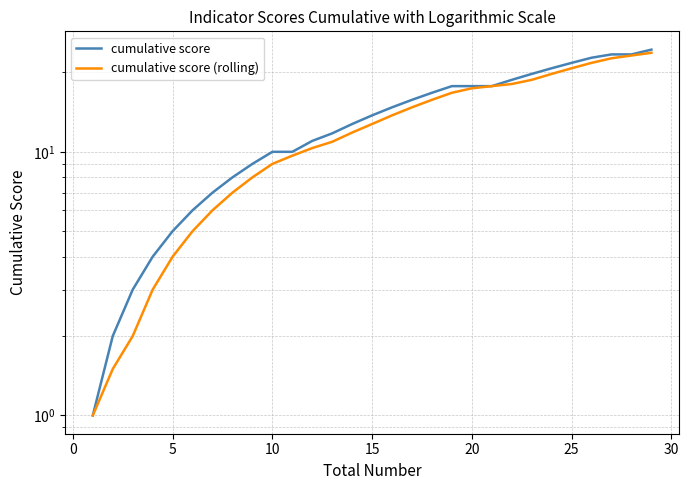

True or false: cumulative score and cumulative score (rolling) intersect in this chart.

False